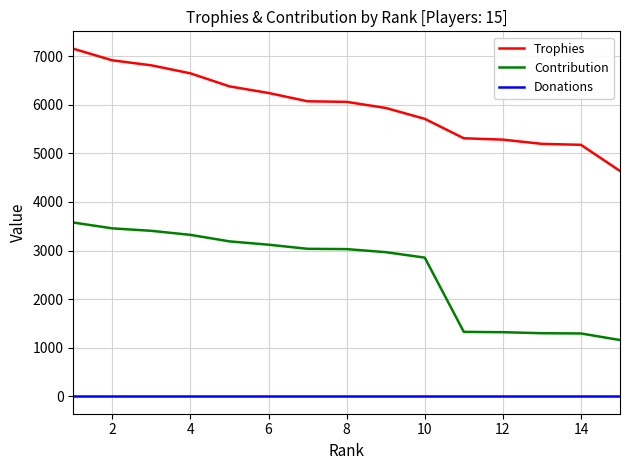

True or false: Donations and Trophies intersect in this chart.

False